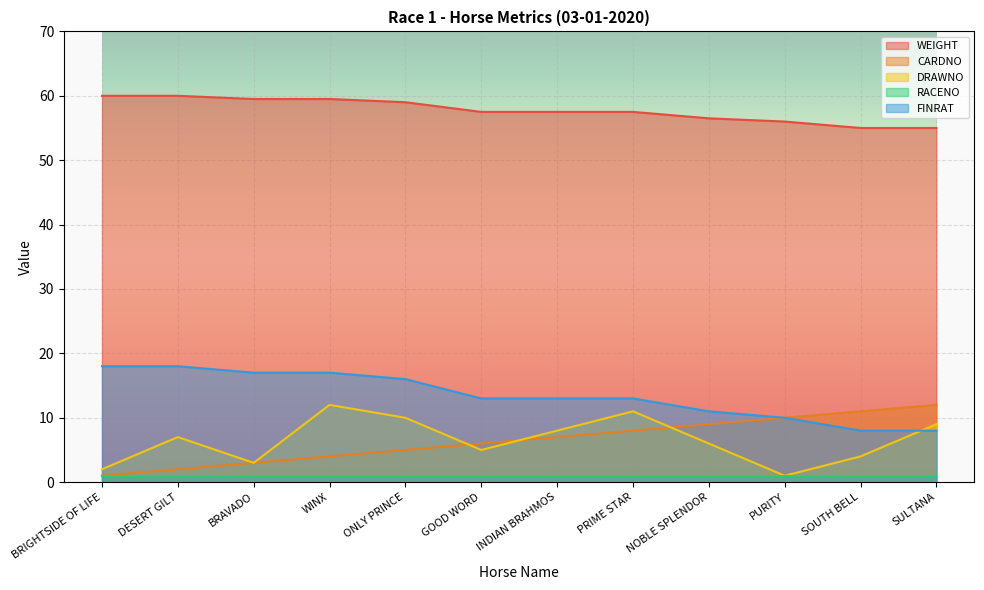

Which has a higher value, GOOD WORD or ONLY PRINCE?

ONLY PRINCE